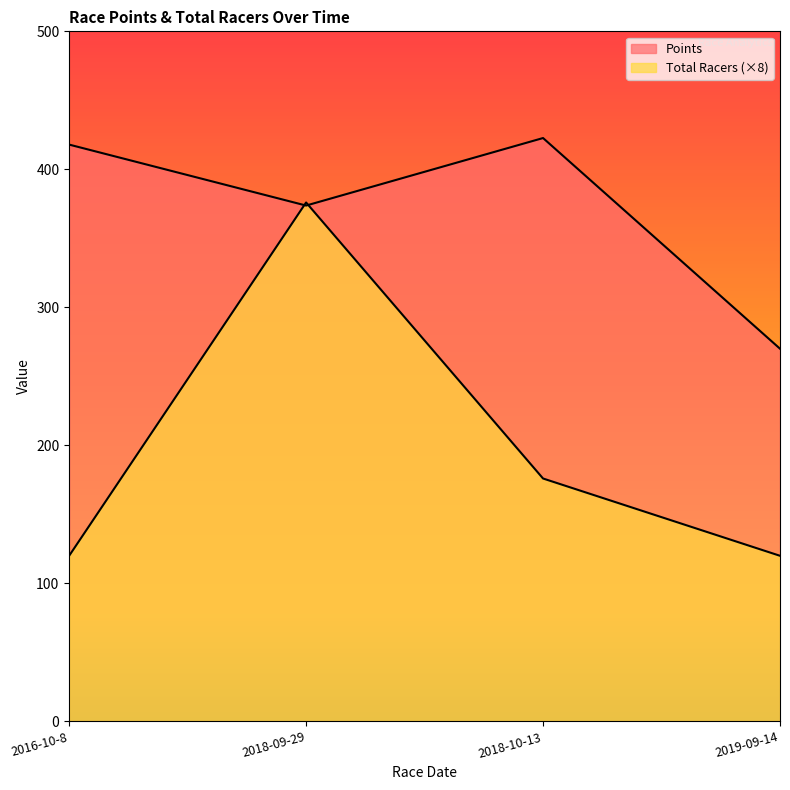

Count the Total Racers values in the range 120 to 376.

4